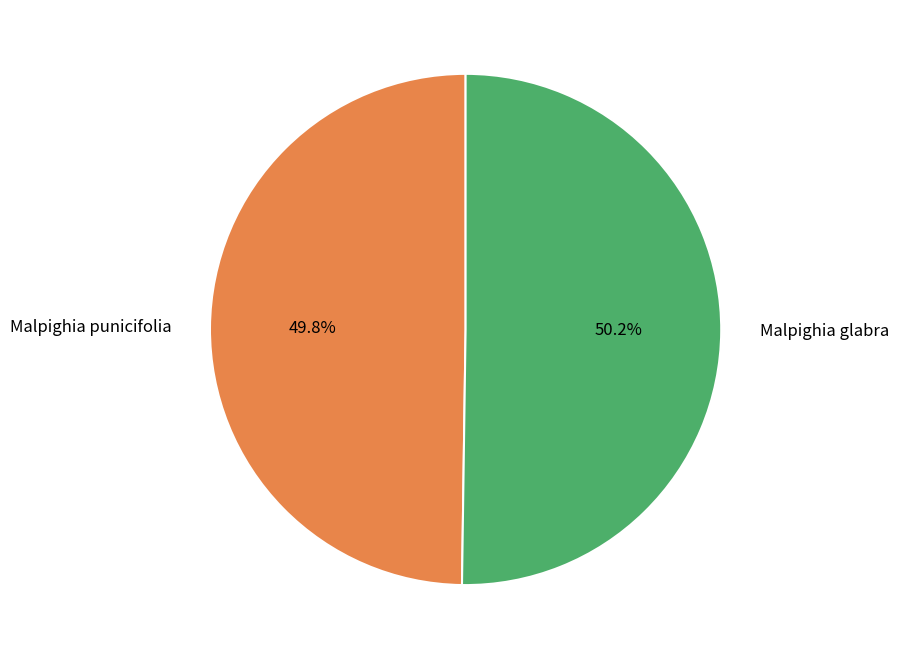

Is there a majority slice in this chart?

Yes